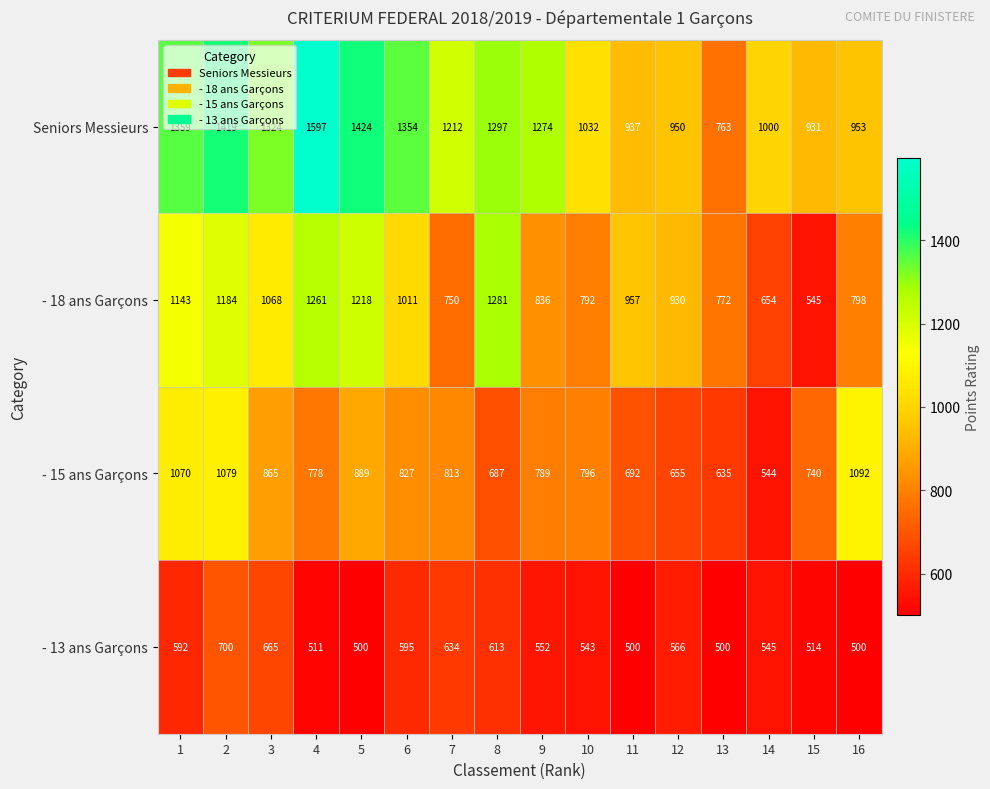

Which series has the largest total across all categories?

Seniors Messieurs